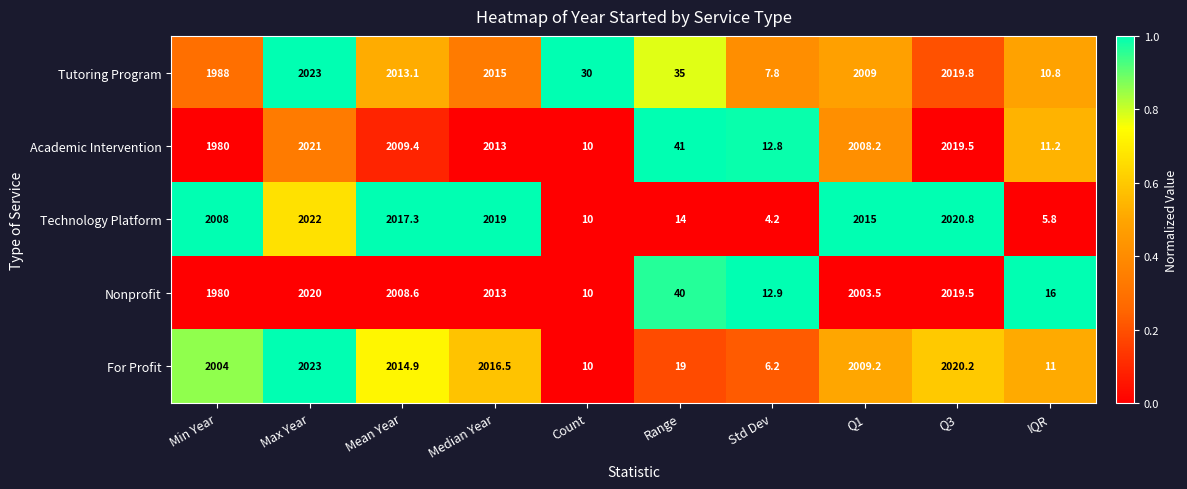

At which category is the sum across all series the highest?

Max Year